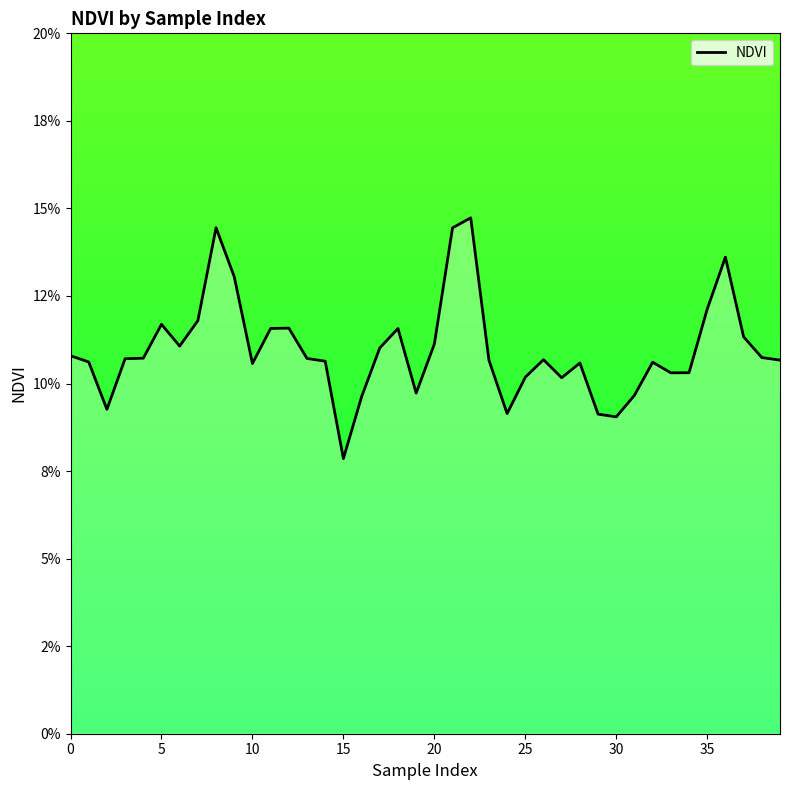

What is the label of the 29th point from the left?

28